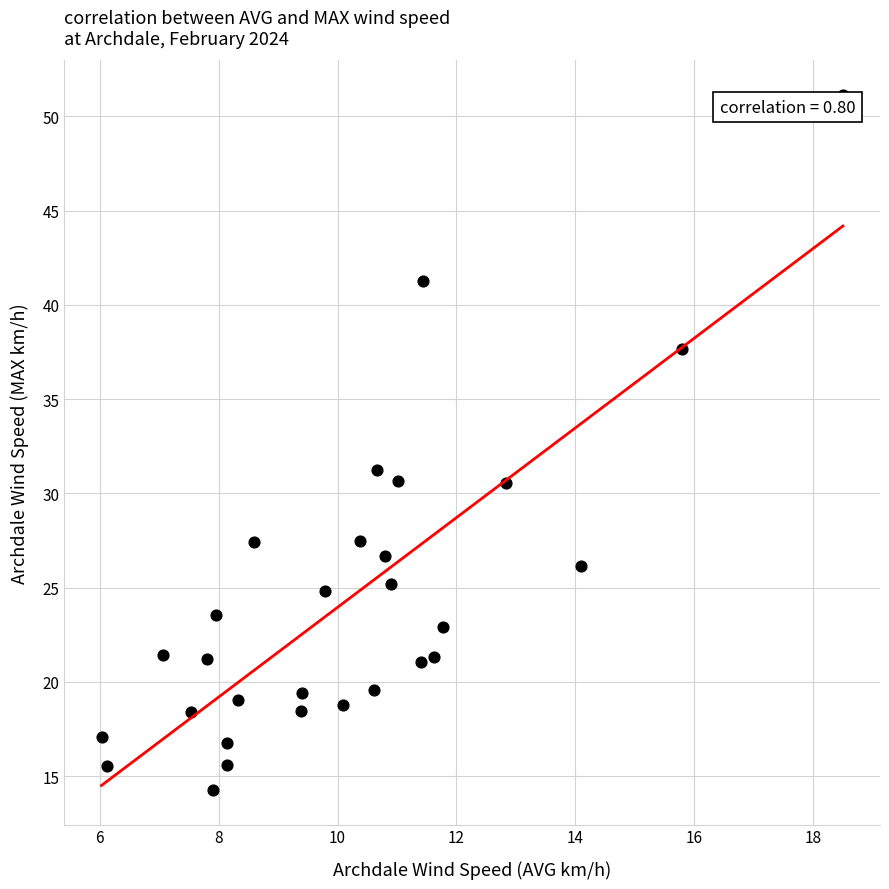

What is the range of Y values (max minus min)?

36.8